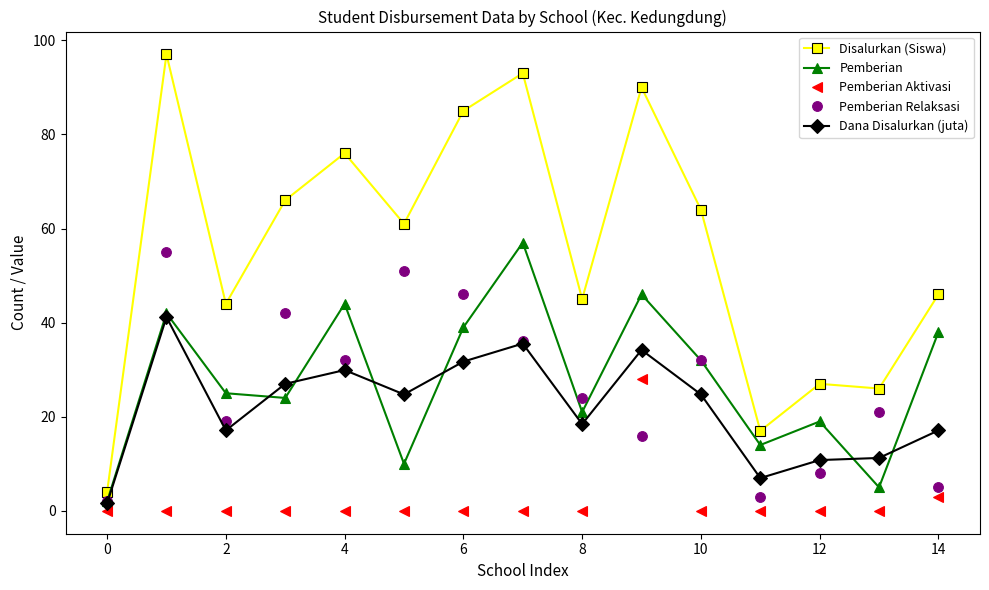

In Pemberian Aktivasi, how many points are higher than both neighbors (excluding endpoints)?

1